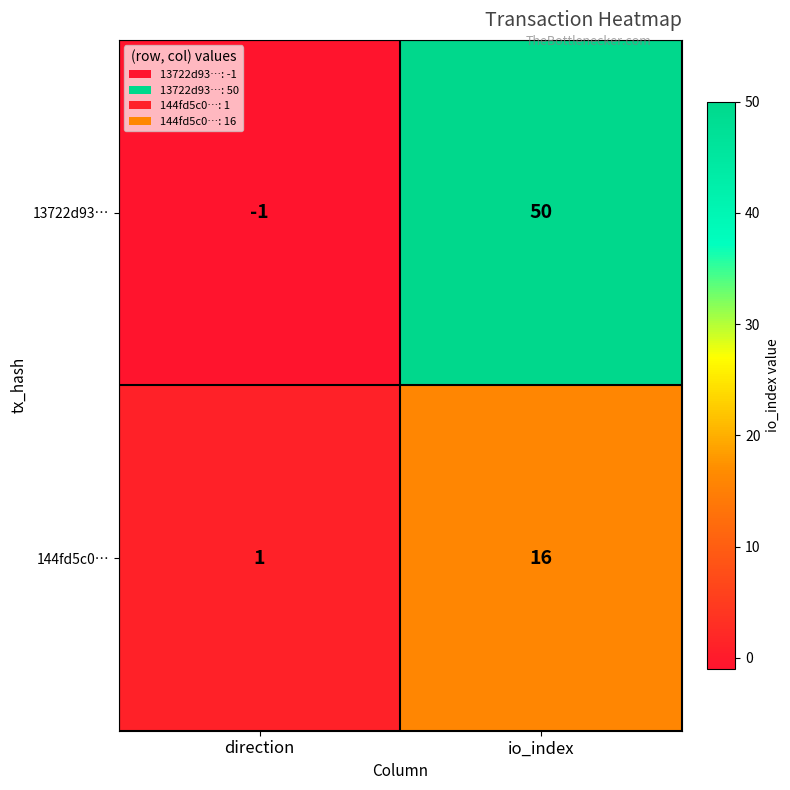

Which series has the largest range (max minus min)?

13722d93…